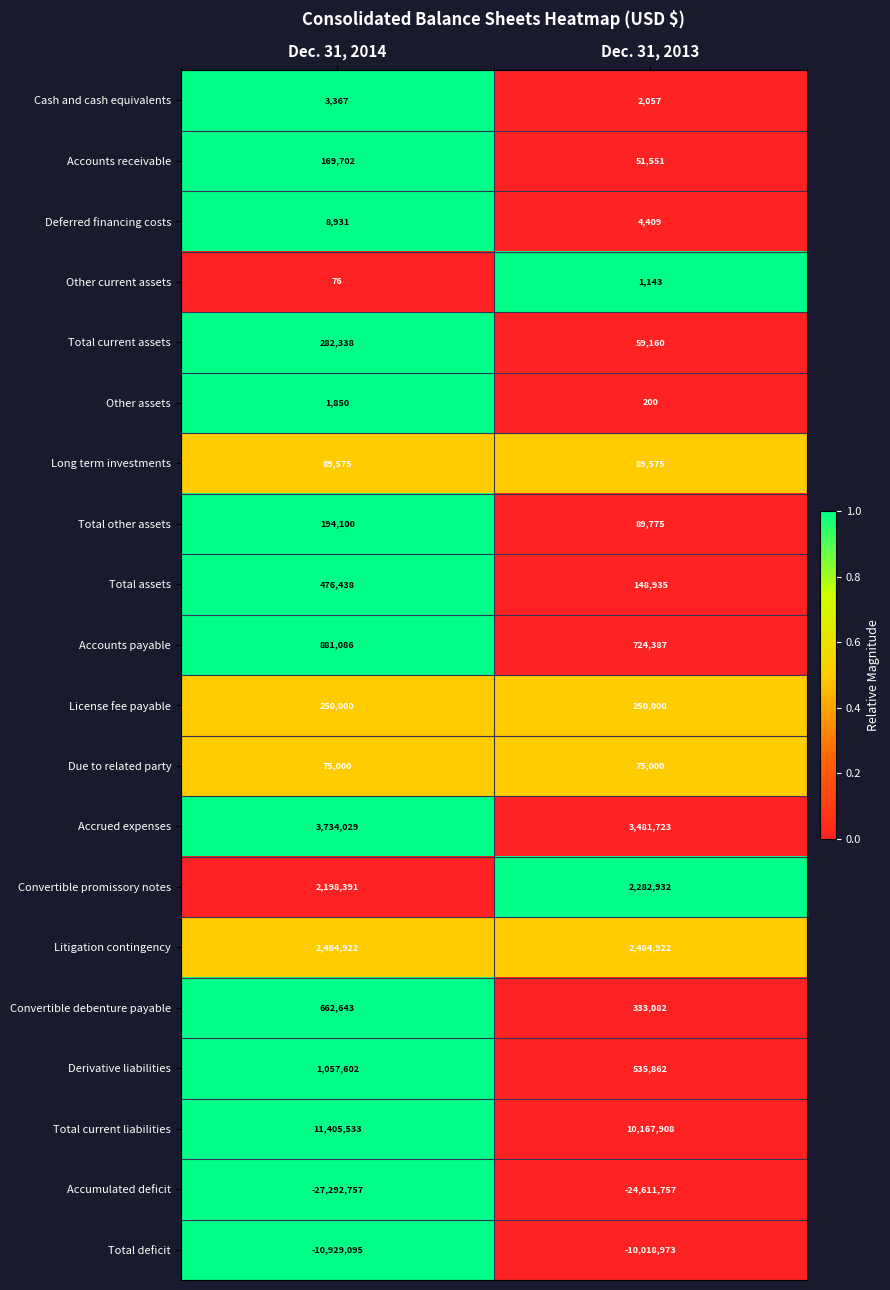

The value of Deferred financing costs at Dec. 31, 2013 is 4409. True or false?

True